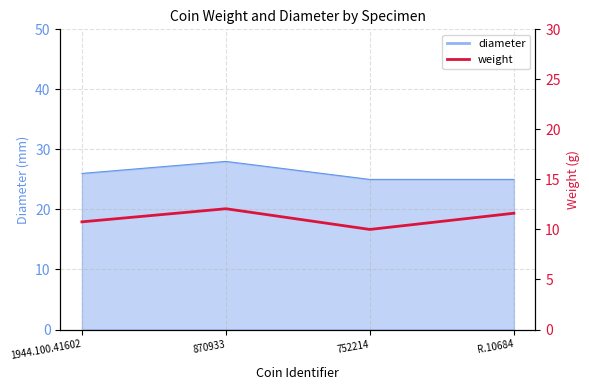

What is the difference between the maximum and minimum values?

2.1